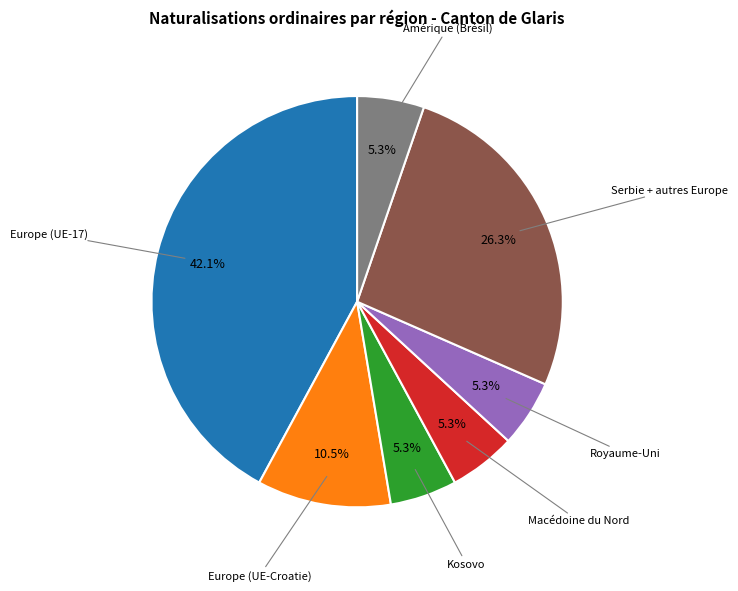

How many segments does this pie chart have?

7